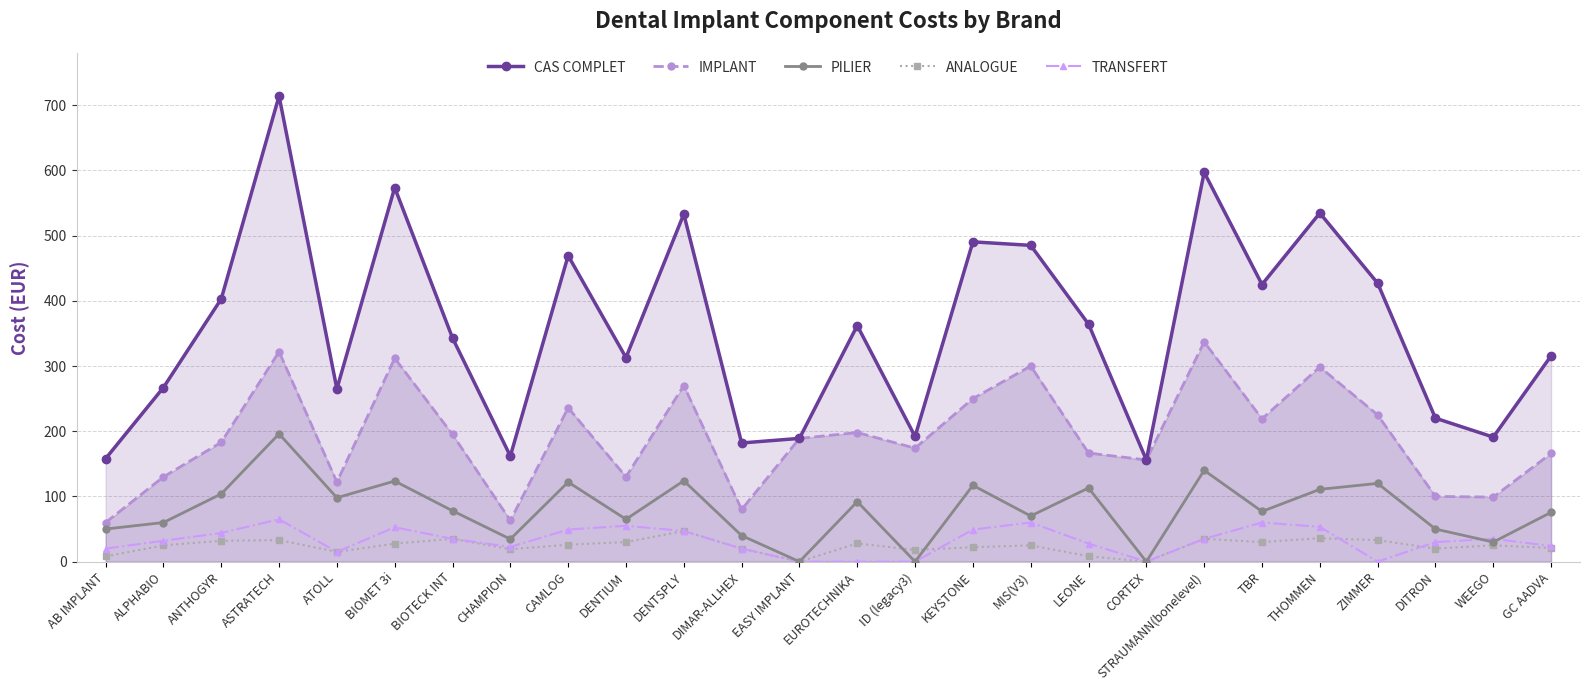

What are all the series names shown in the legend?

CAS COMPLET, IMPLANT, PILIER, ANALOGUE, TRANSFERT